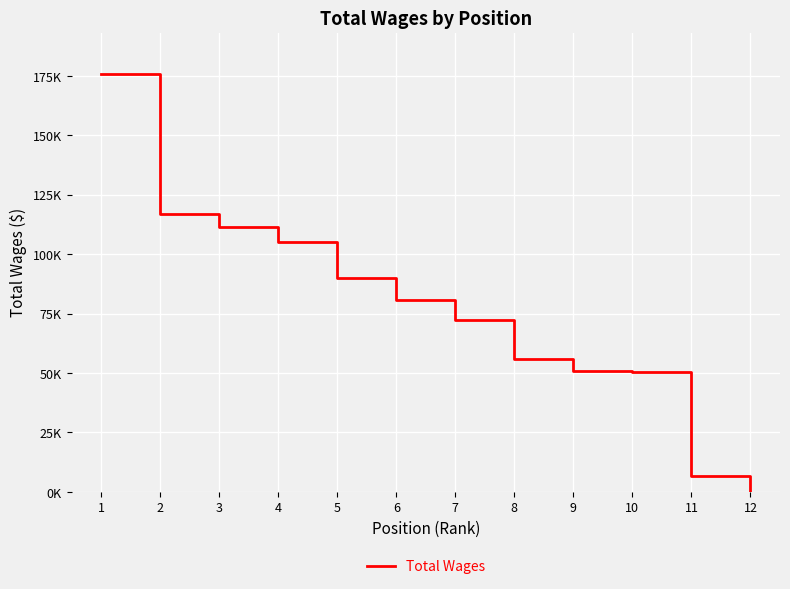

Does the chart have visible grid lines?

Yes